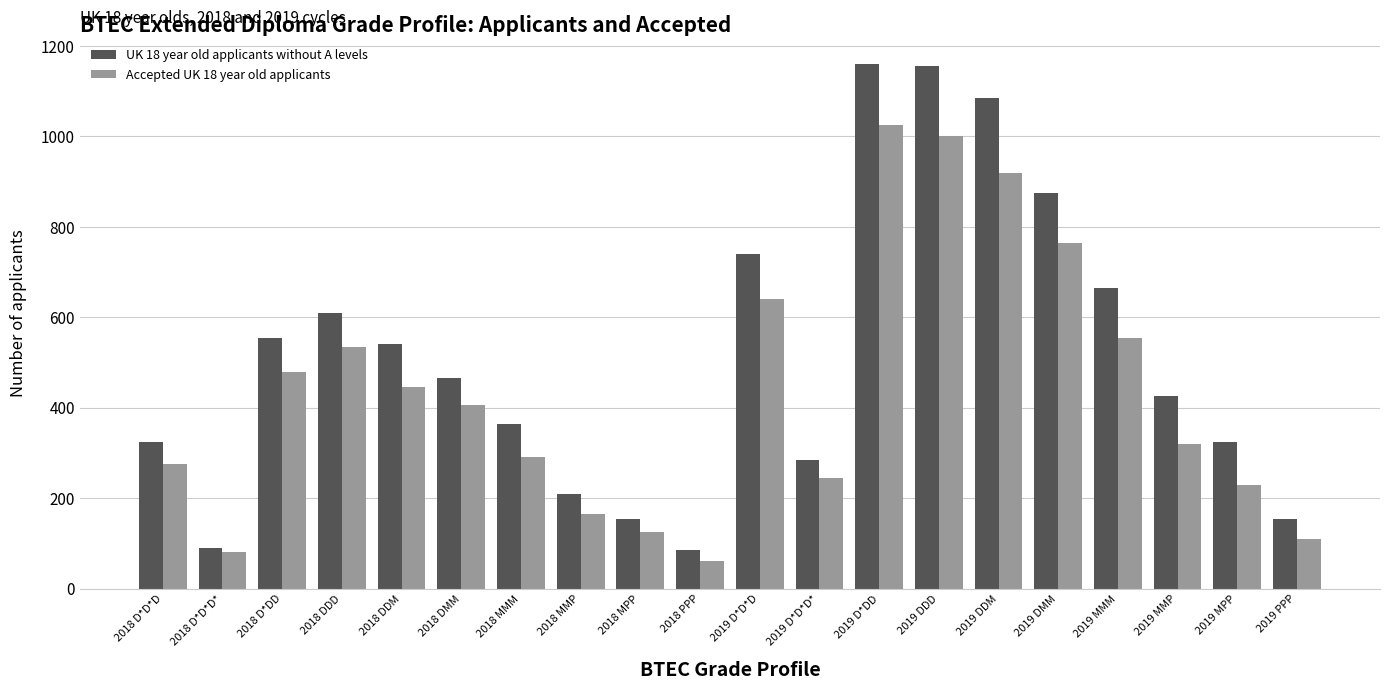

Between 2018 MMM and 2018 PPP, which series saw the biggest shift?

UK 18 year old applicants without A levels